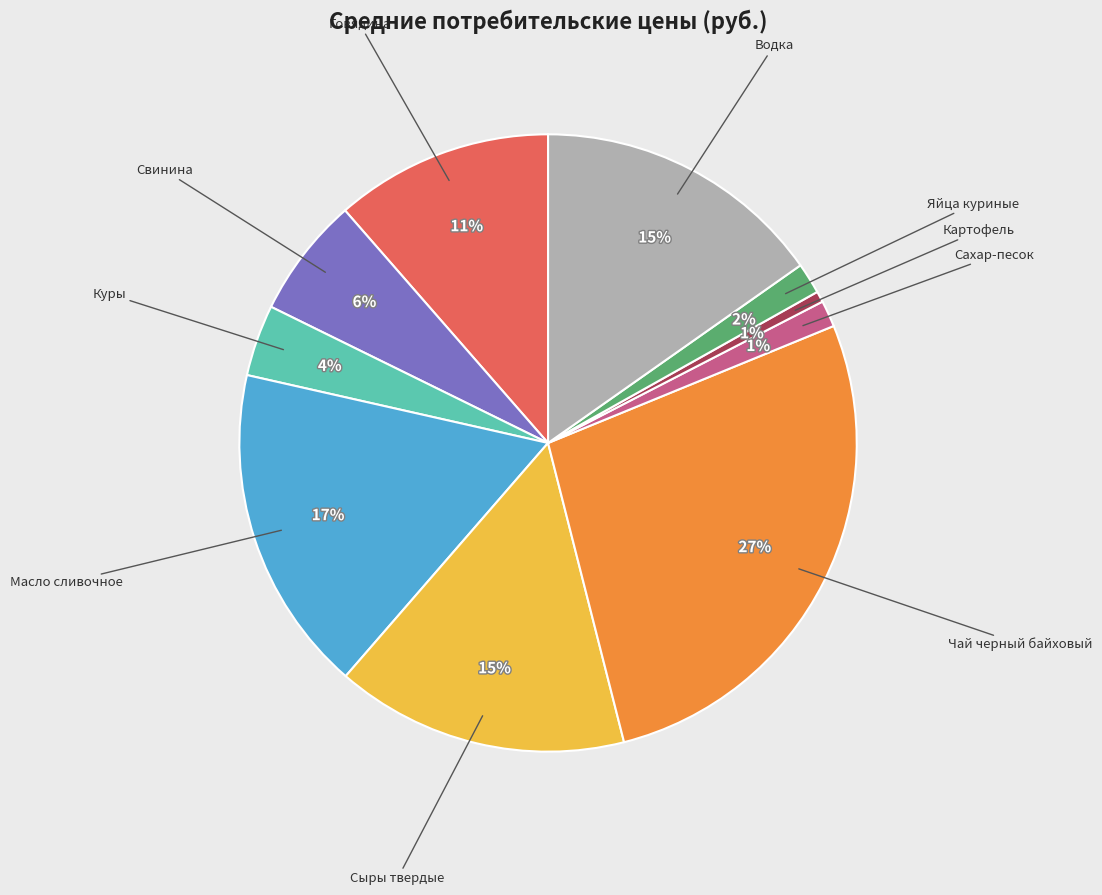

To the nearest percent, what is the average slice percentage?

10%